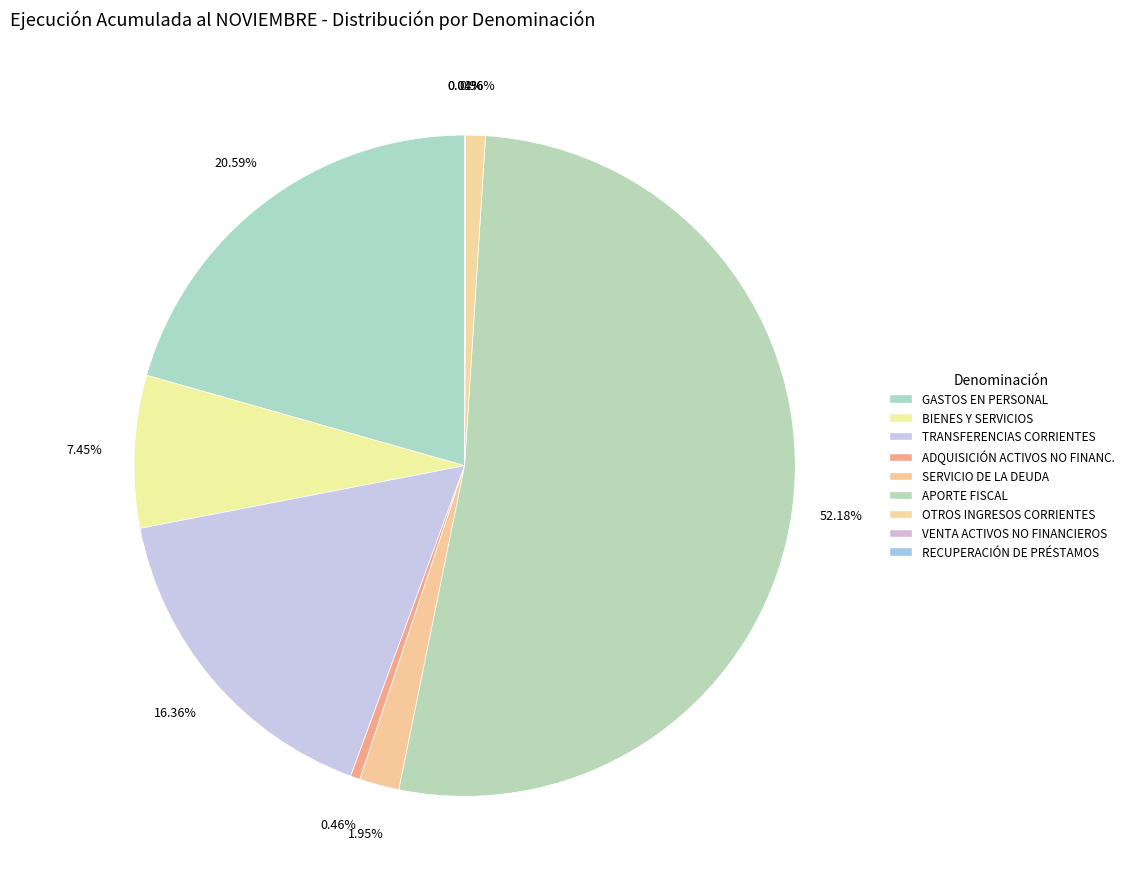

To the nearest percent, what is the difference between the largest and smallest slice percentages?

52%